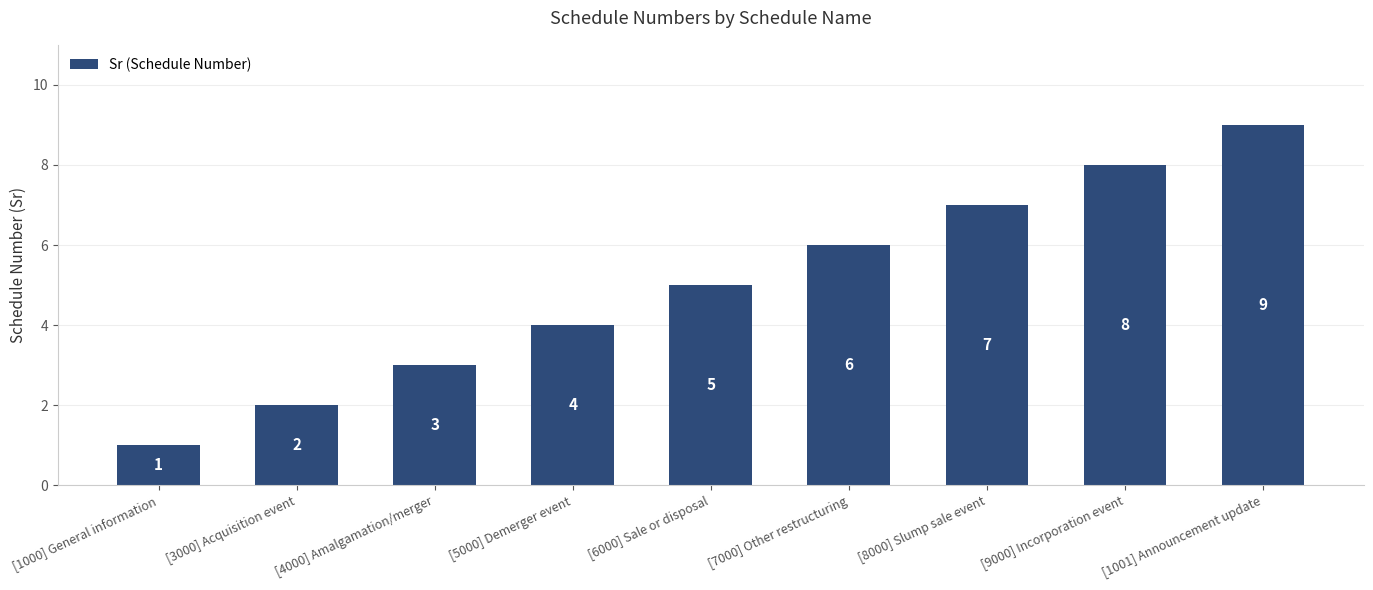

What is the difference between the maximum and minimum values?

8